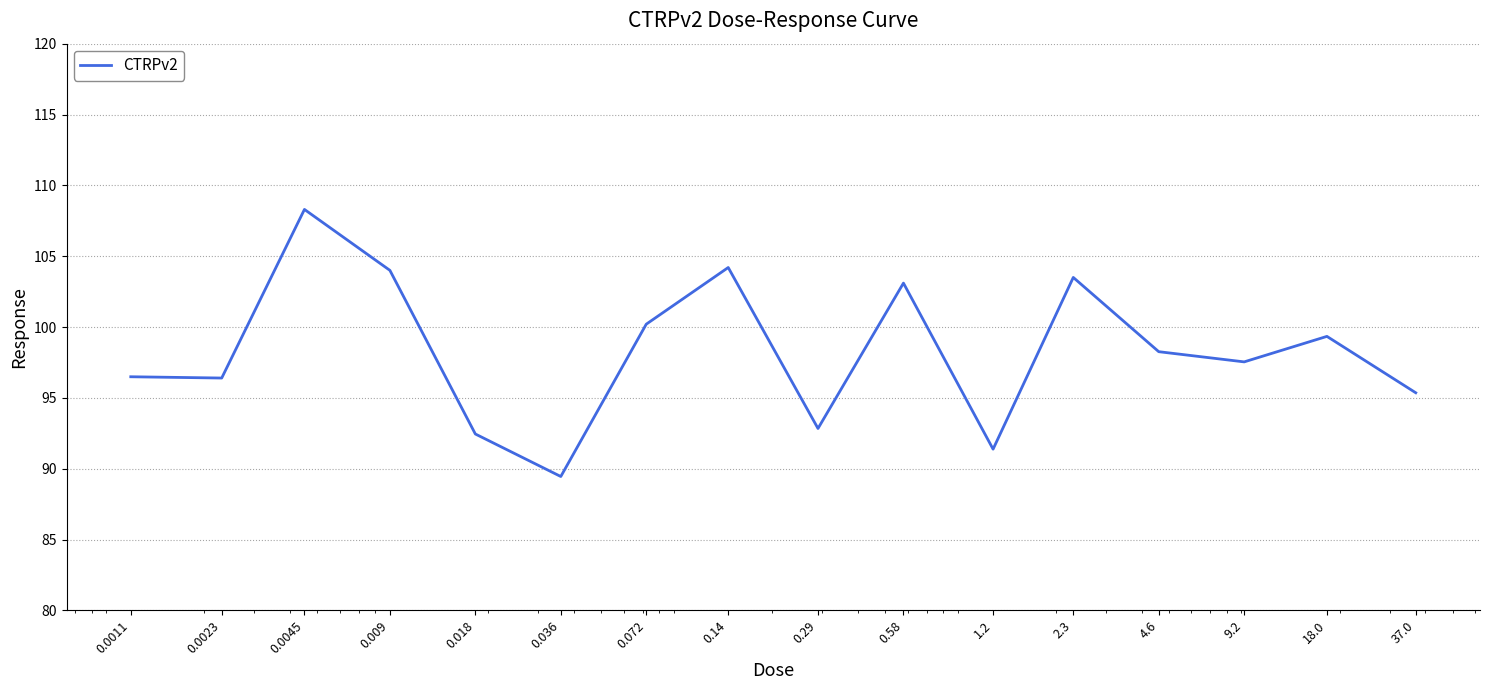

What is the maximum value shown in the chart?

108.3